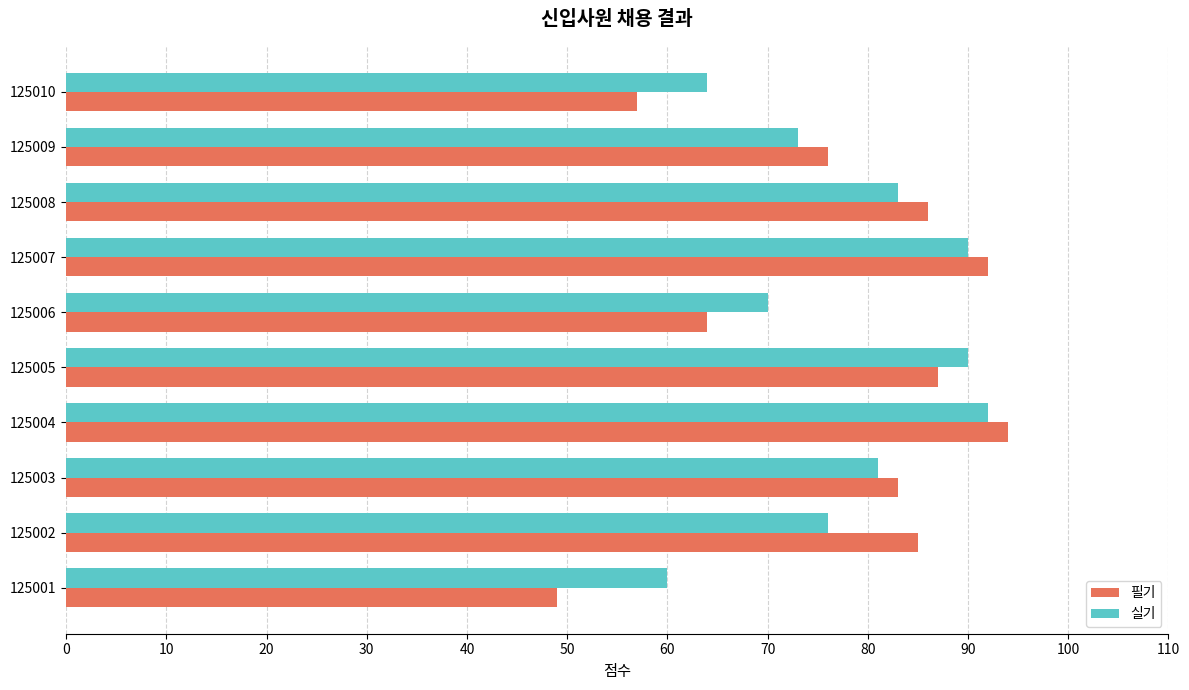

Rank the series by their maximum value, from highest to lowest.

필기, 실기